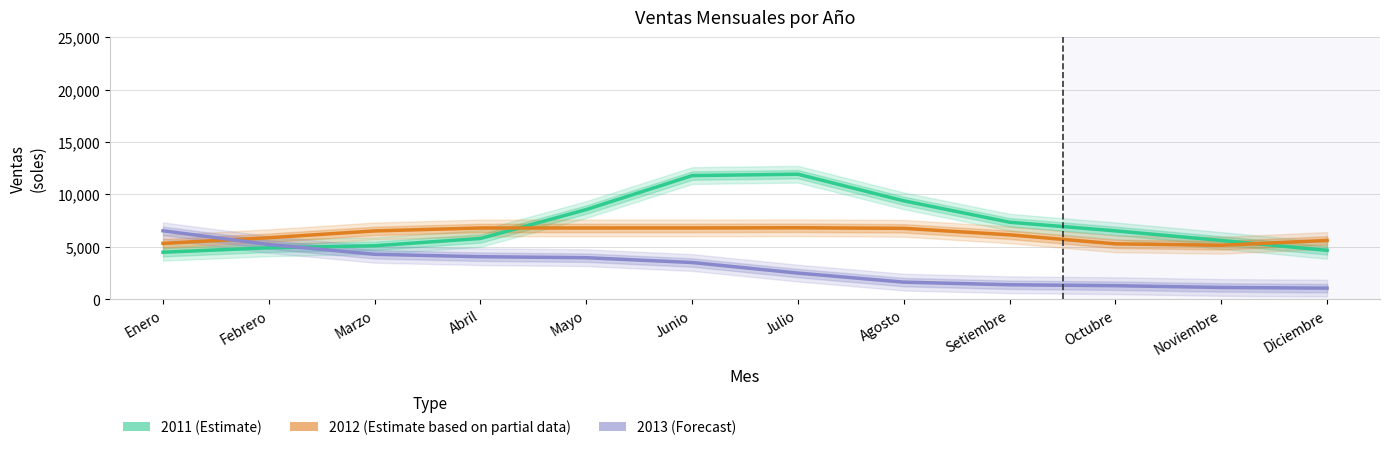

Where is the first local maximum for 2011 (Estimate)?

Julio